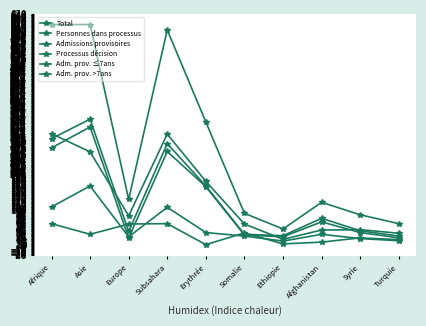

How many lines are shown in the chart?

6